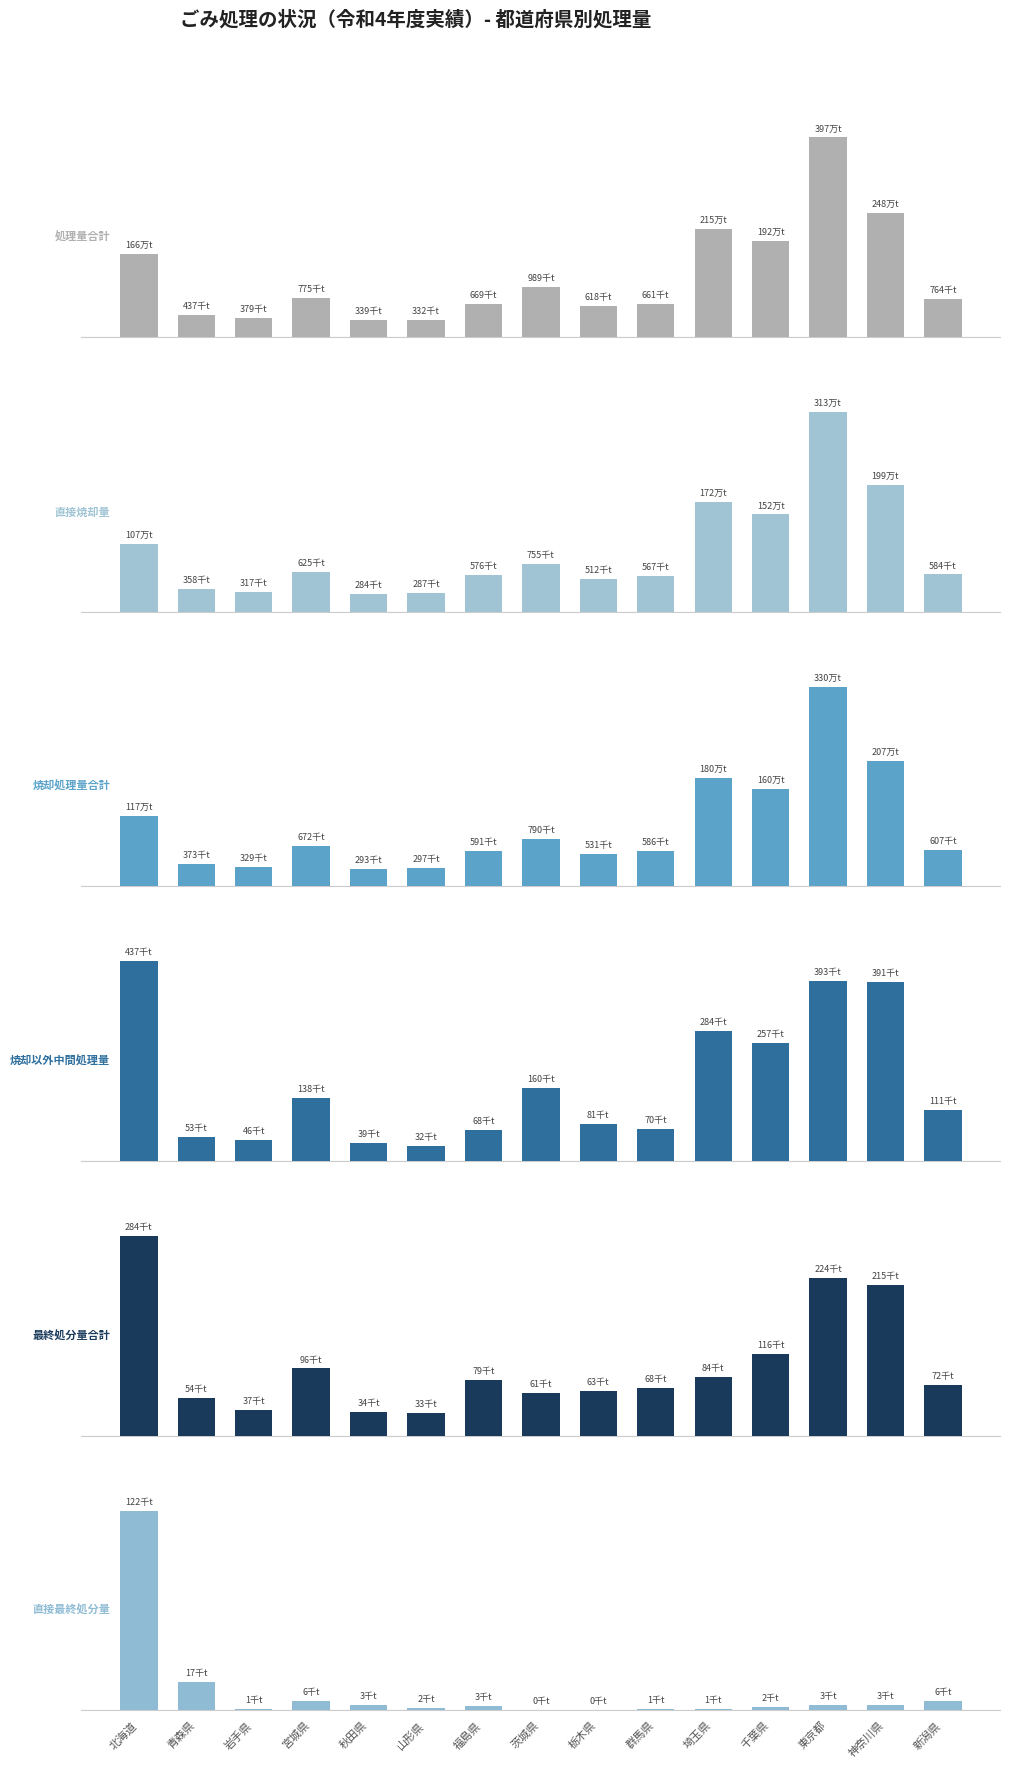

Does the chart contain stacked bars?

No